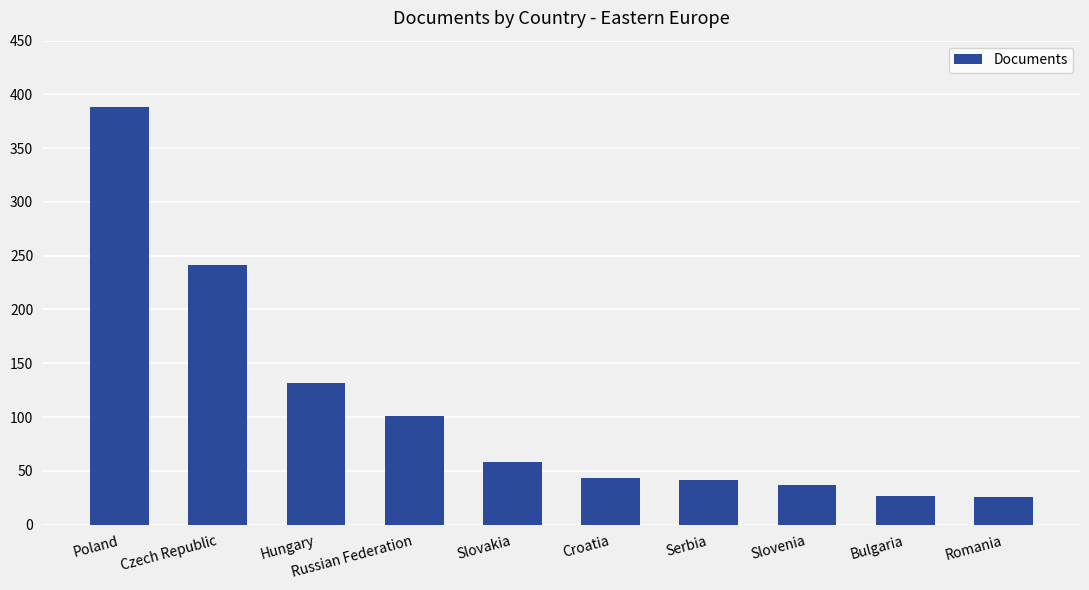

Count the number of categories in the chart.

10